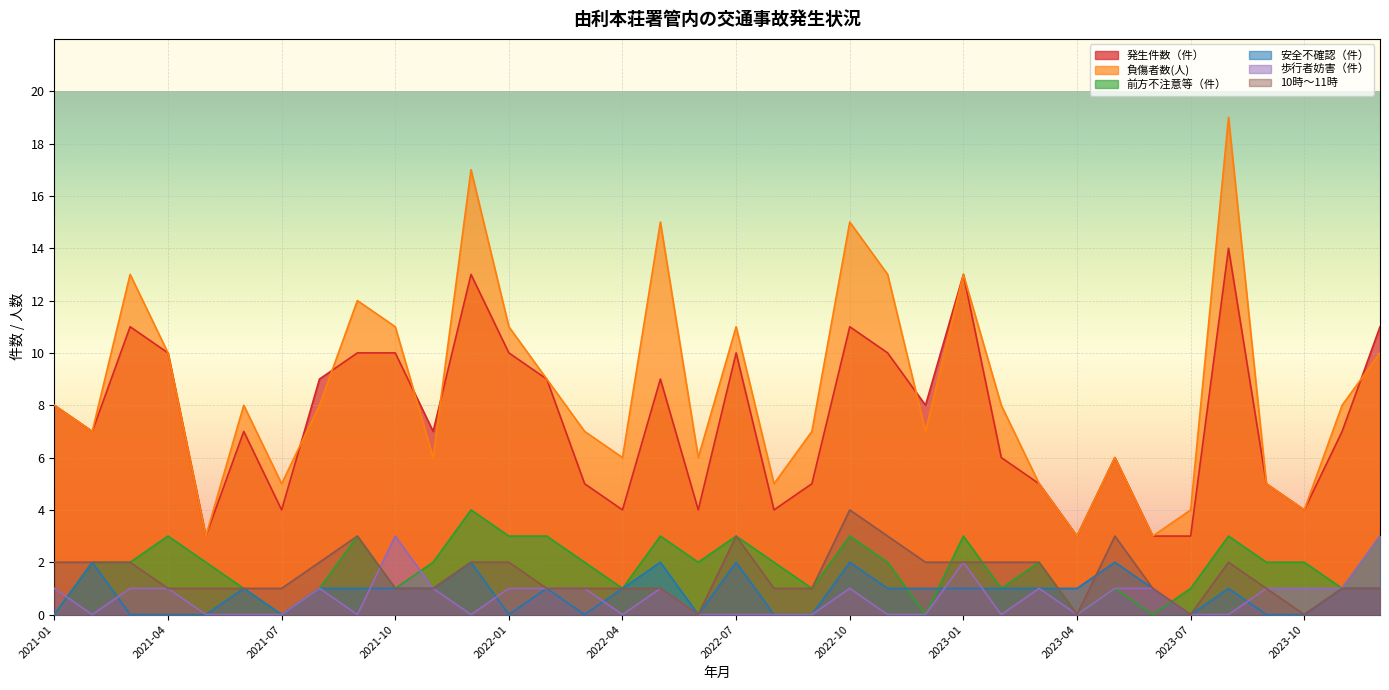

Which category has the lowest value across all series?

2021-01